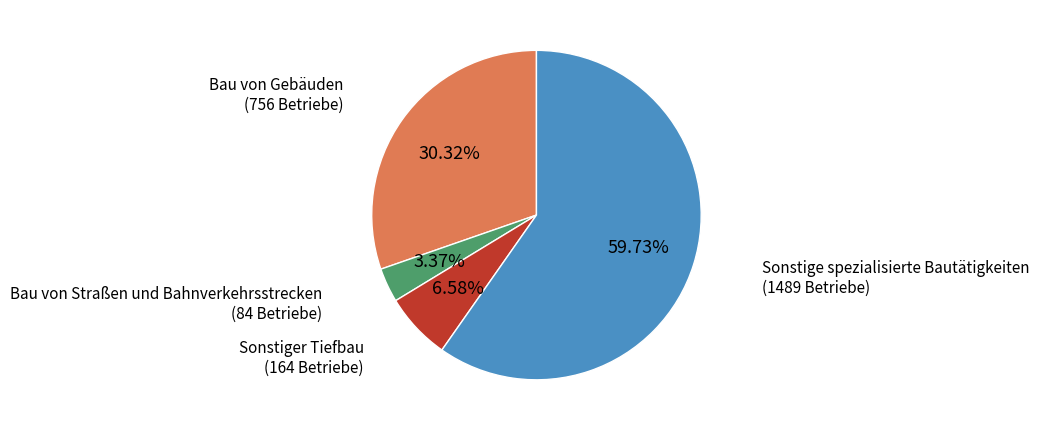

Does any single category account for the majority?

Yes